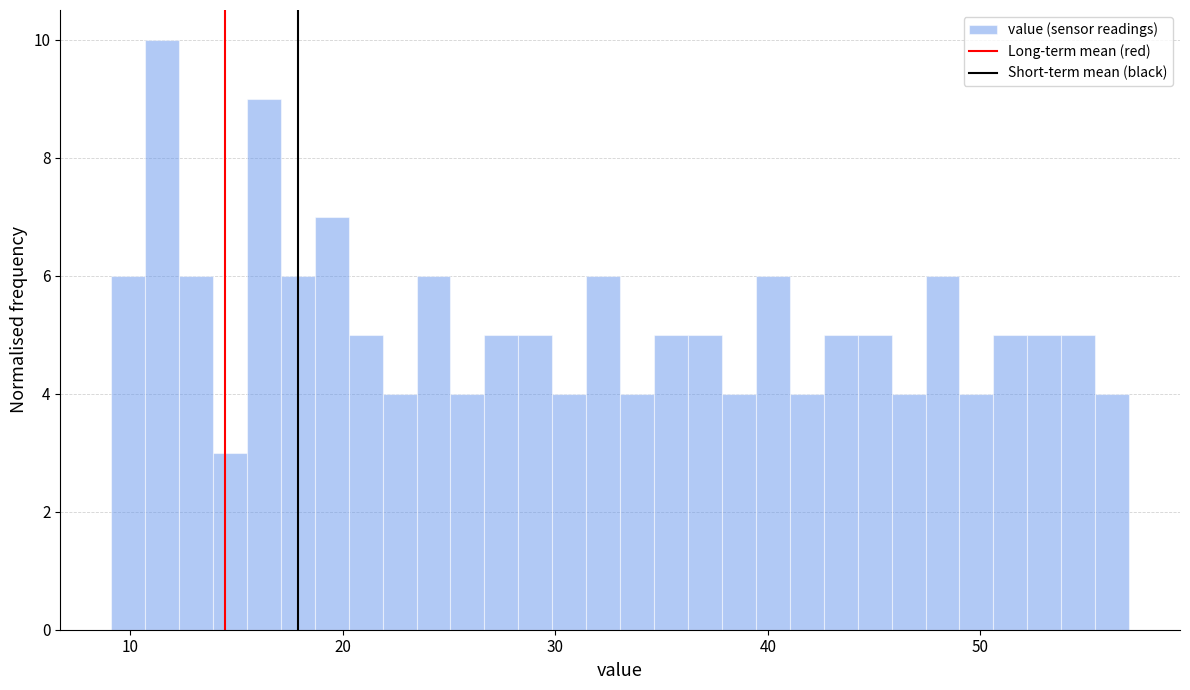

Read against the x-axis, roughly where is the centre of the tallest bar?

11